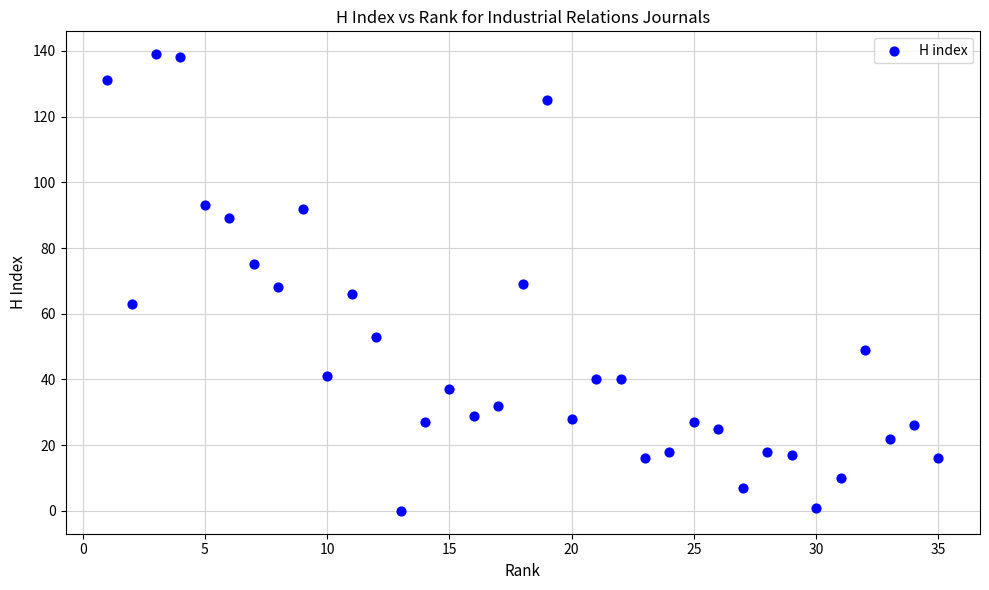

What is the range of Y values (max minus min)?

139